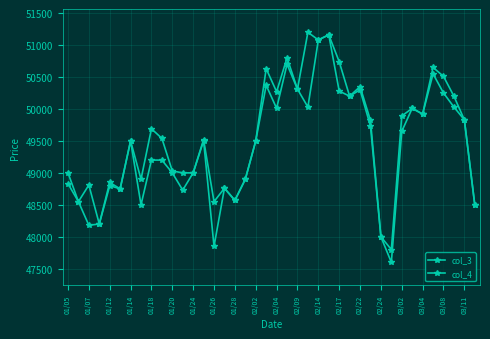

True or false: col_4 and col_3 cross at least once.

False